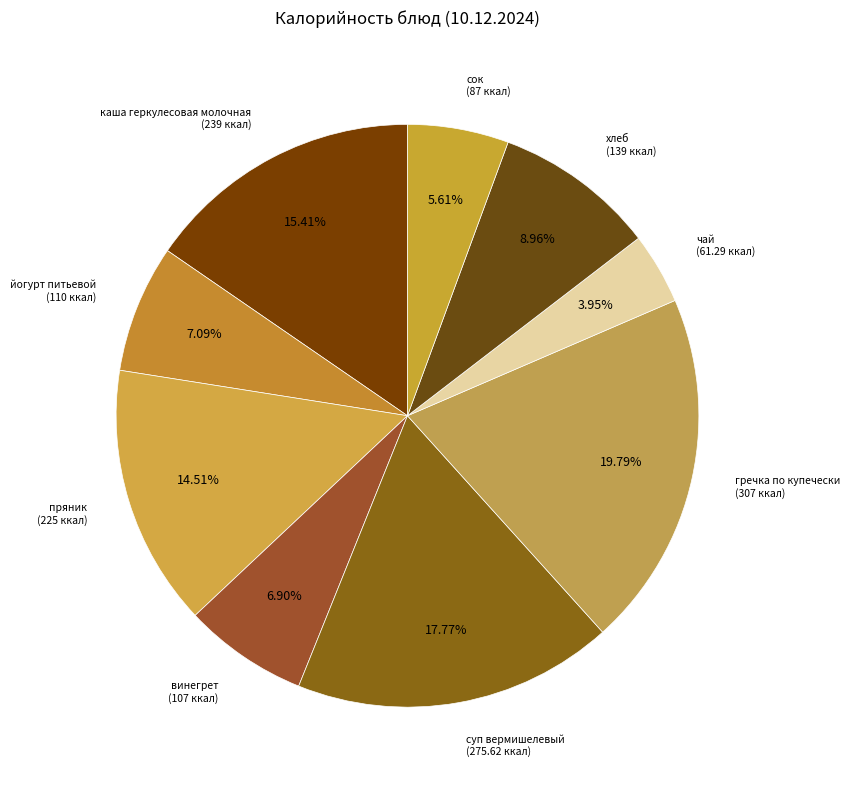

How many slices are in this pie chart?

9